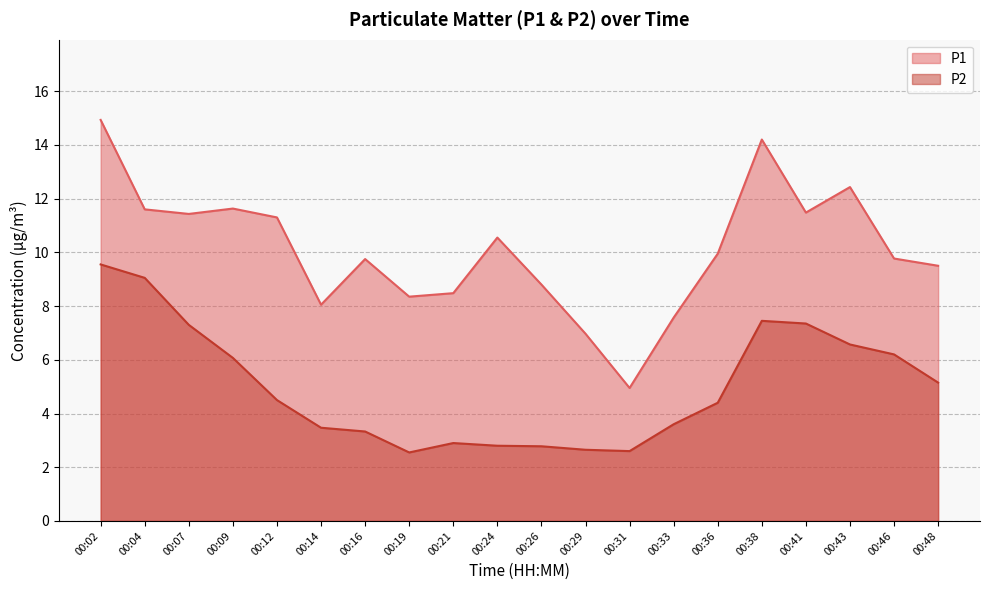

Does the chart display data point markers on the line(s)?

No